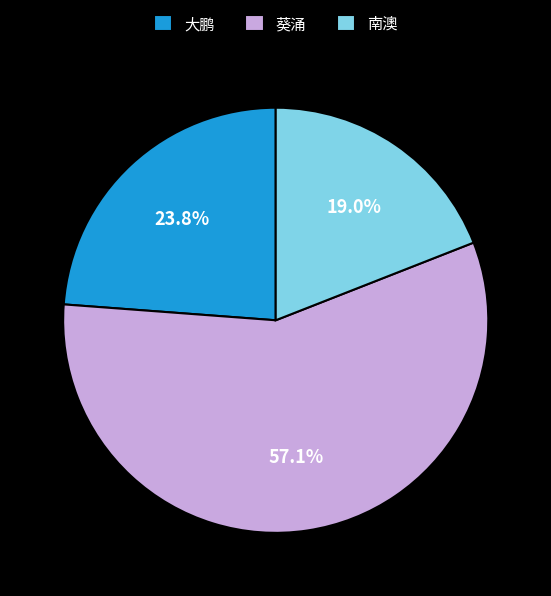

To the nearest percent, what percentage of the pie is 葵涌?

57%